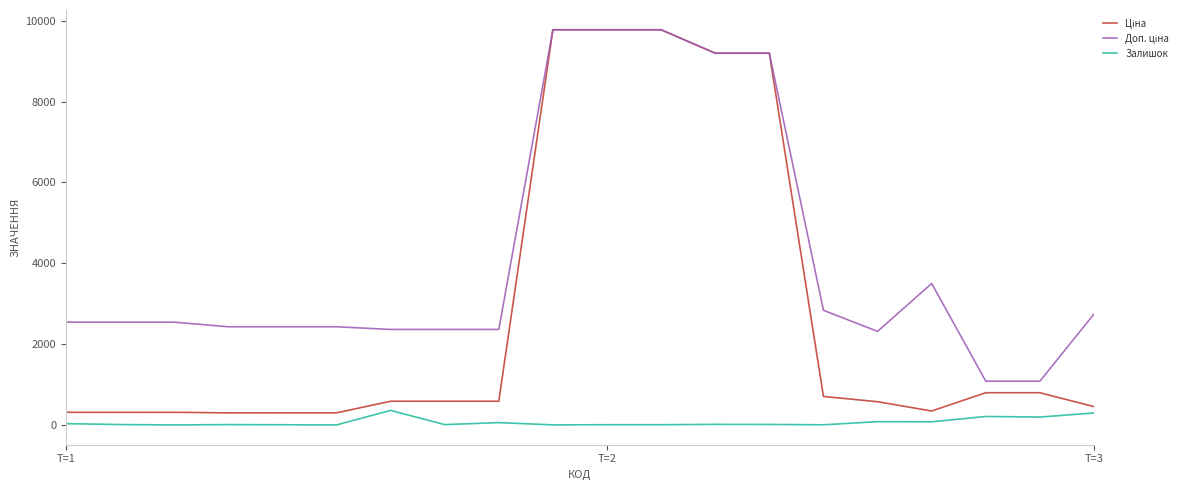

What is the maximum value for Залишок?

365.0